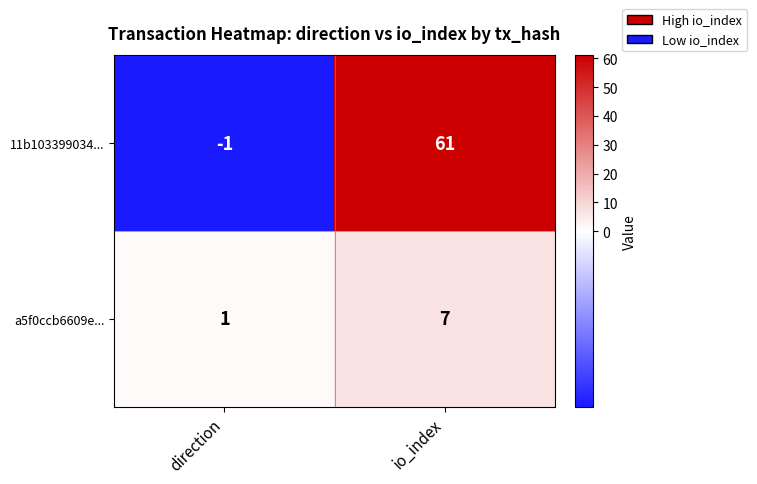

What is the difference between the maximum and minimum values in the 11b103399034... series?

62